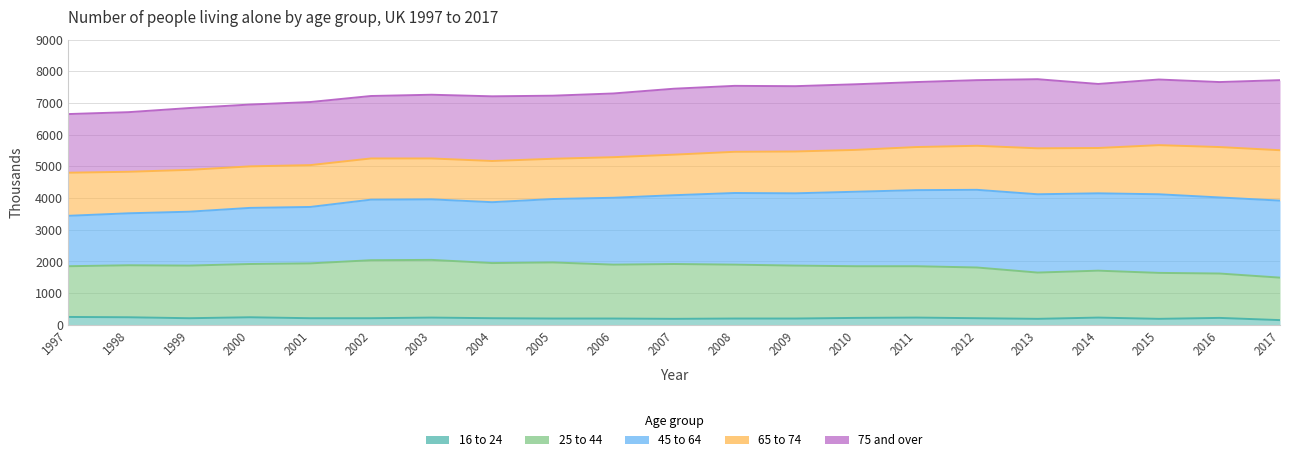

What is the value of the 25 to 44 point at the 10th from the left?

1900